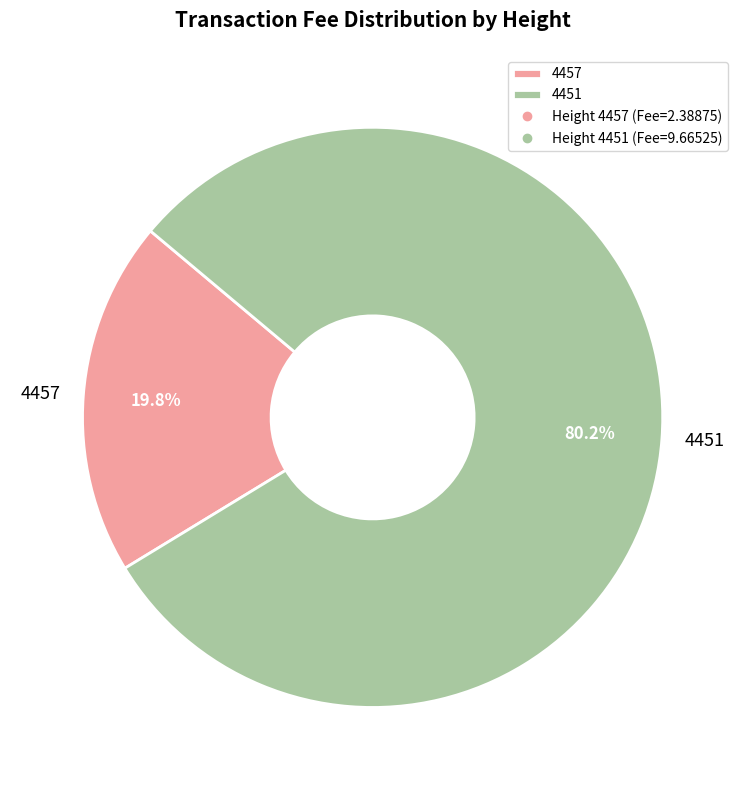

The 4451 slice represents 94% of the pie. True or false?

False